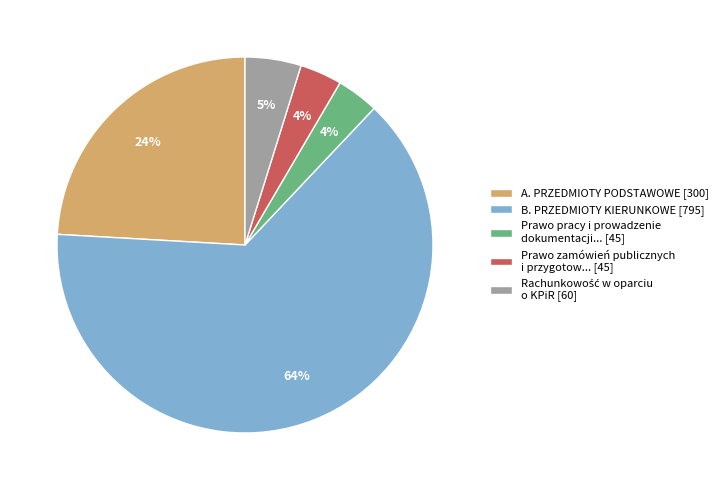

How many segments does this pie chart have?

5